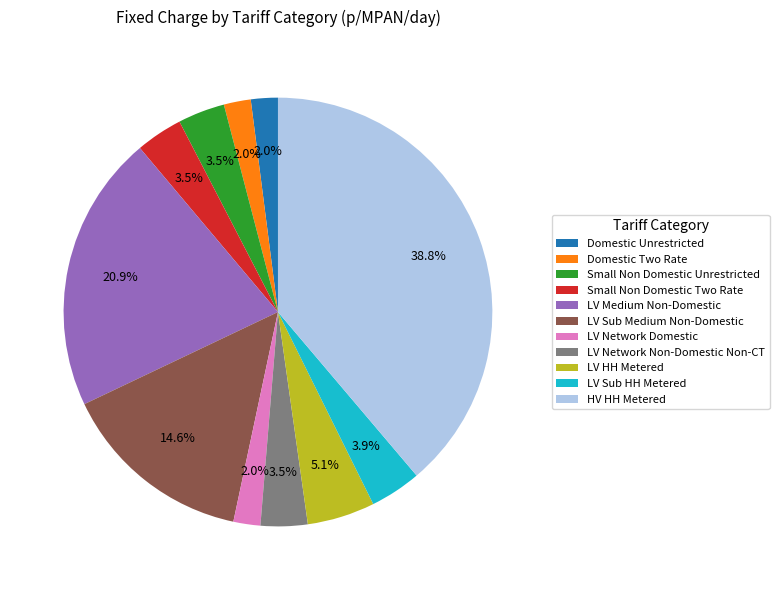

Is there any slice that represents more than half of the pie?

No